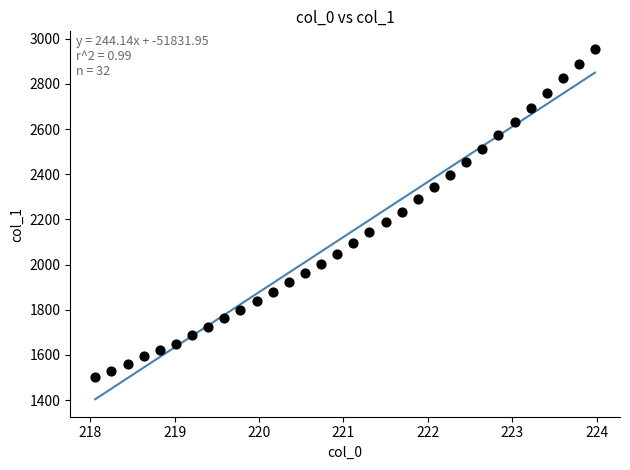

What is the range of Y values (max minus min)?

1453.5